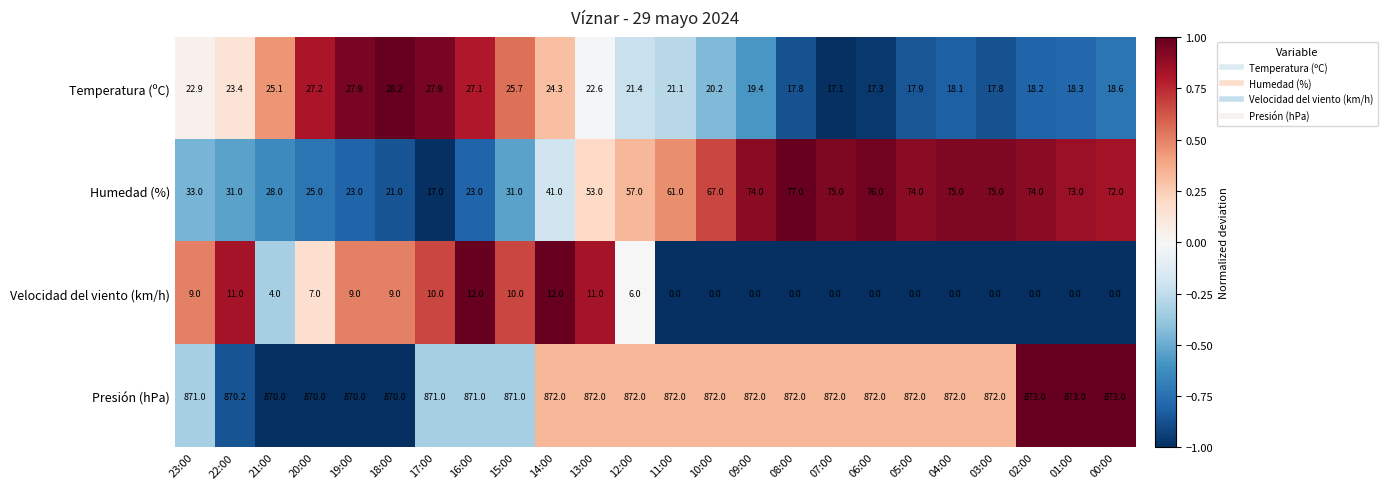

How many values in the Temperatura (ºC) series are below 21?

11